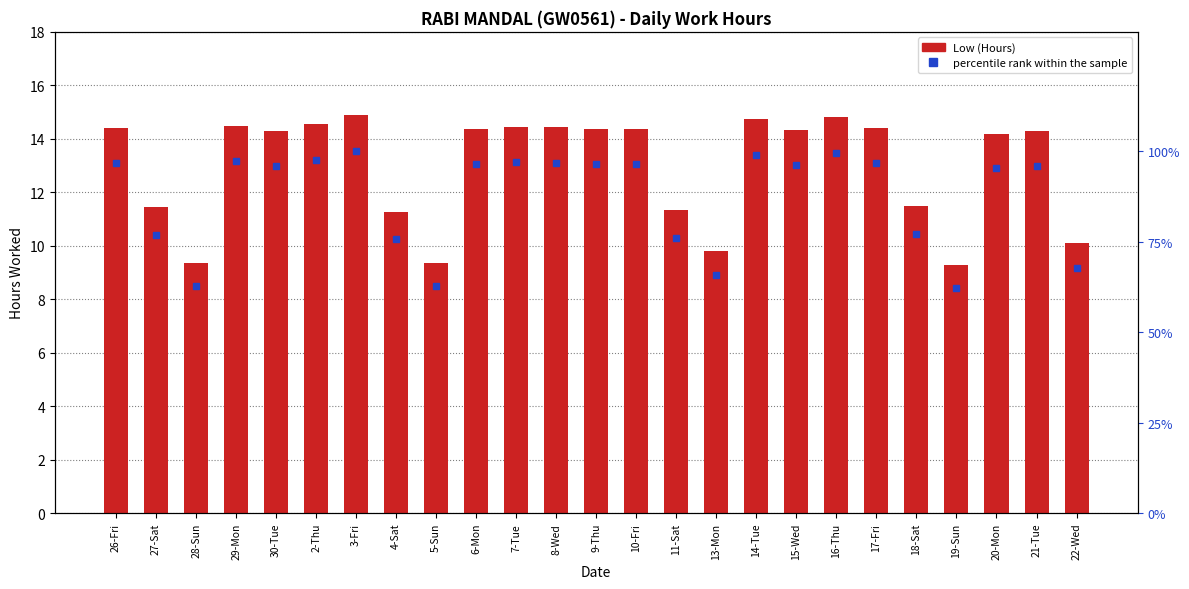

Reading left to right, transcribe all the data shown in this chart.

Low (Hours): 14.4	11.4	9.4	14.5	14.3	14.5	14.9	11.3	9.3	14.4	14.4	14.4	14.4	14.4	11.3	9.8	14.8	14.3	14.8	14.4	11.5	9.3	14.2	14.3	10.1
percentile rank within the sample: 96.8	76.8	62.9	97.2	95.8	97.6	100.0	75.6	62.7	96.4	97.0	96.8	96.4	96.4	76.1	65.8	99.0	96.2	99.5	96.8	77.2	62.2	95.2	95.8	67.7